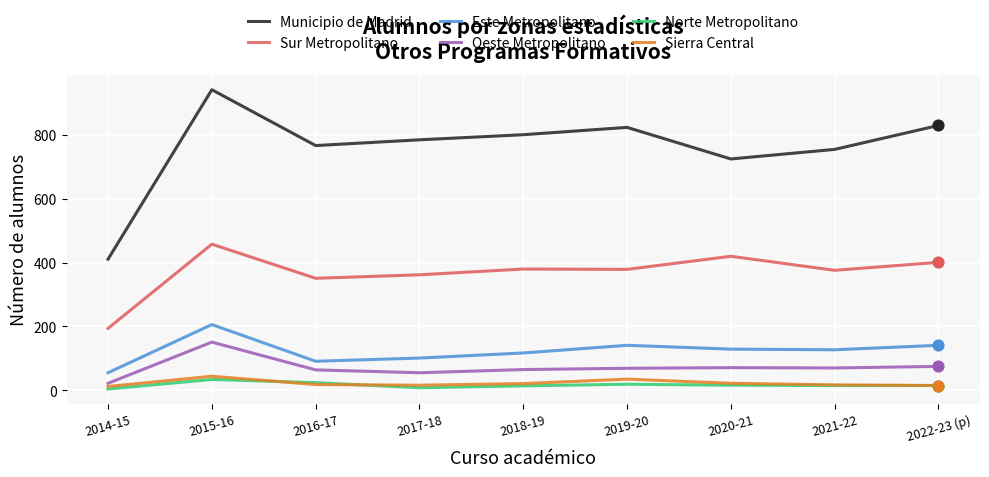

Between 2014-15 and 2020-21, which series saw the biggest shift?

Municipio de Madrid